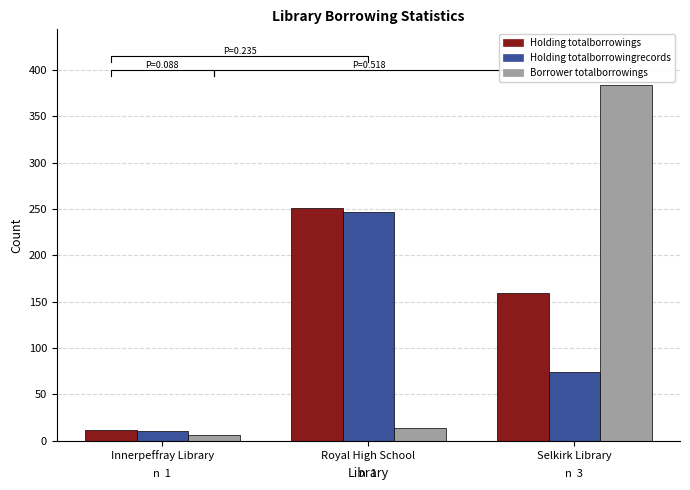

What is the smallest value displayed?

6